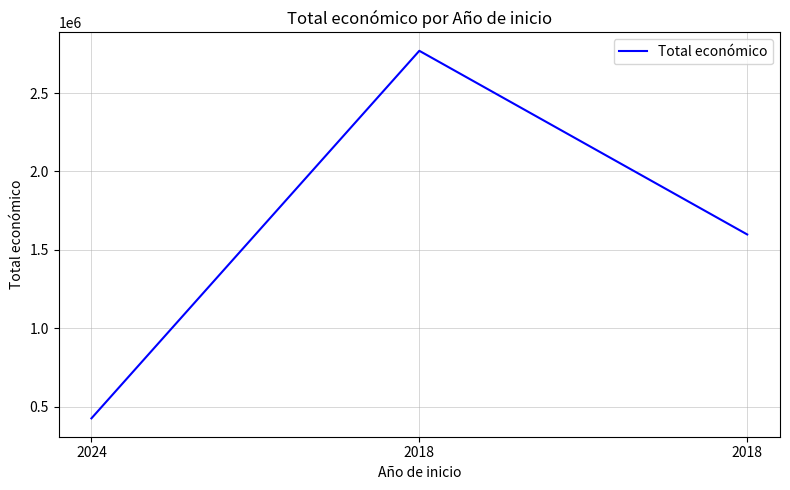

What is the sum of all values?

4791865